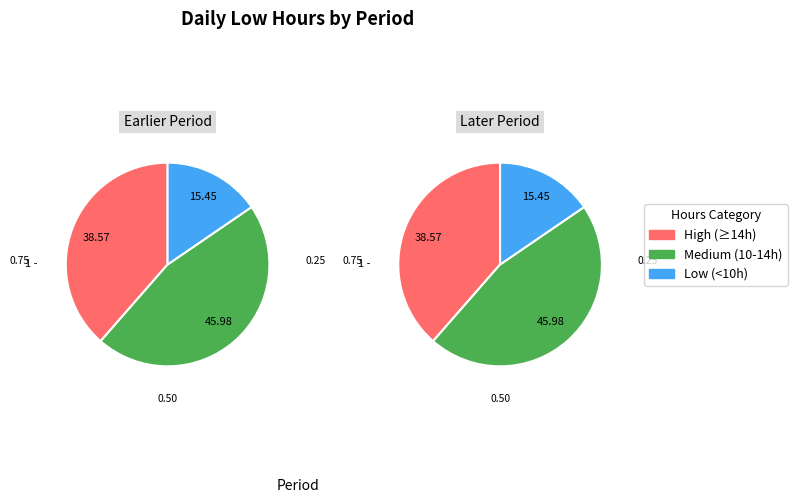

Is Day 13 the majority of the pie?

No